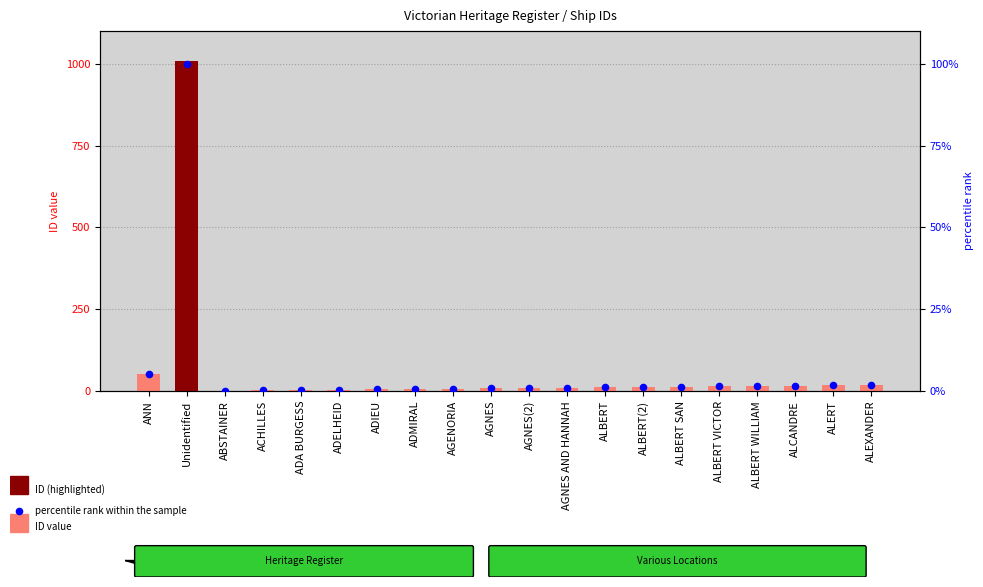

At which category is the sum across all series the highest?

Unidentified